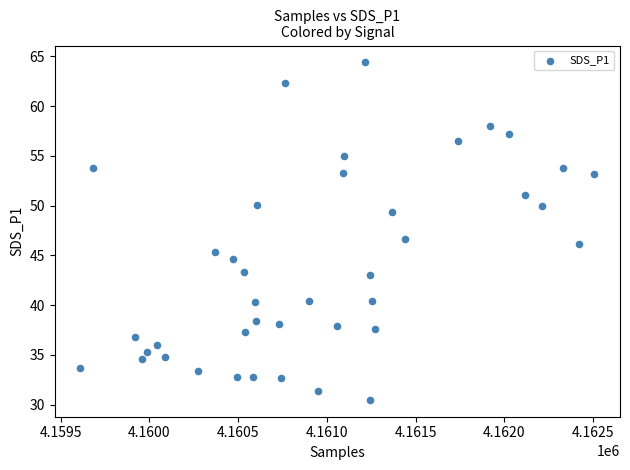

What is the range of Y values (max minus min)?

33.9